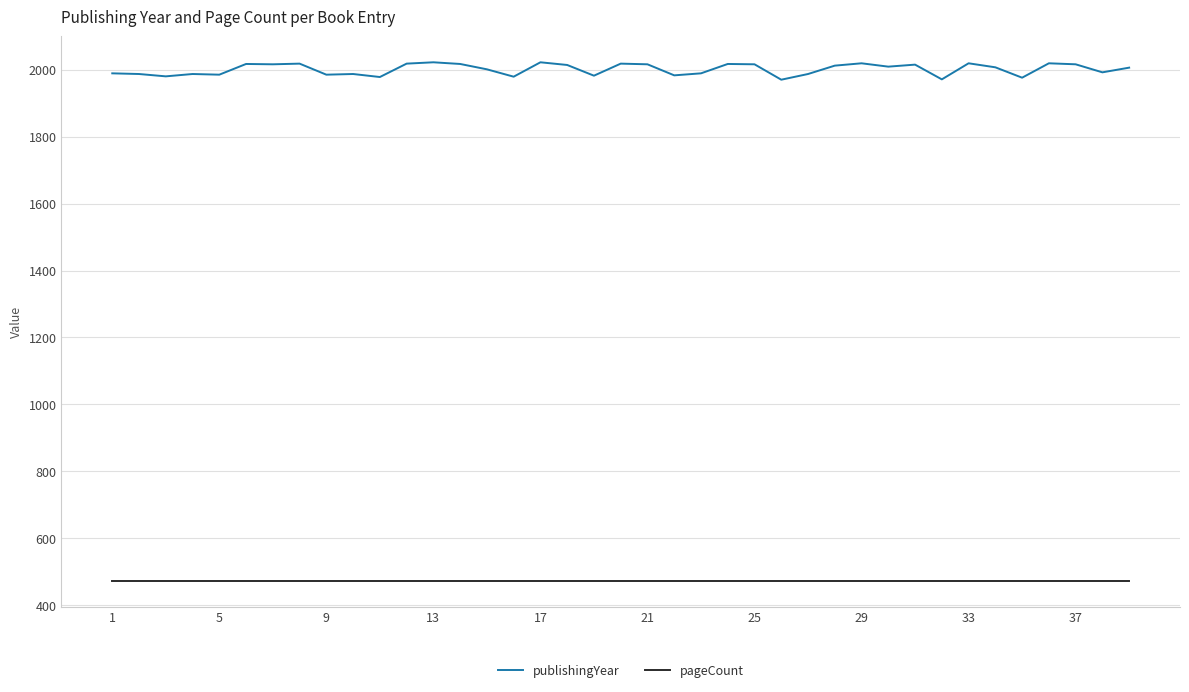

What is the sum of all pageCount values?

18408